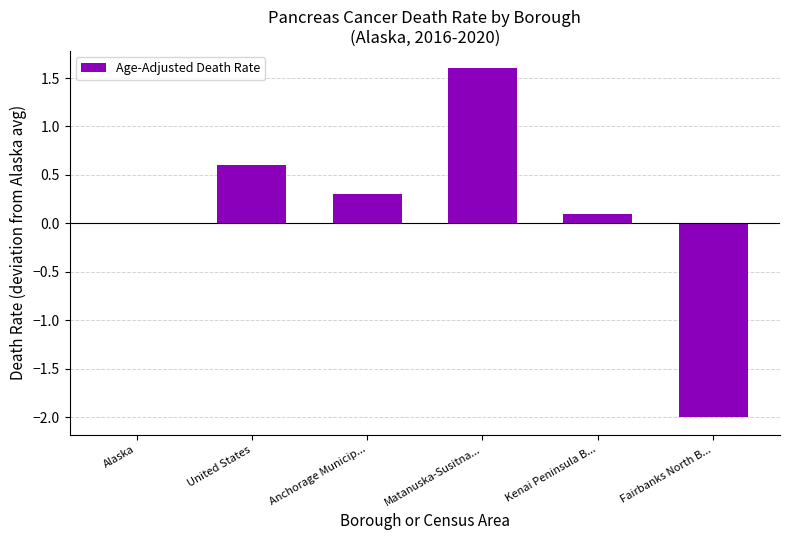

True or false: the data shows 0.9 at United States.

False